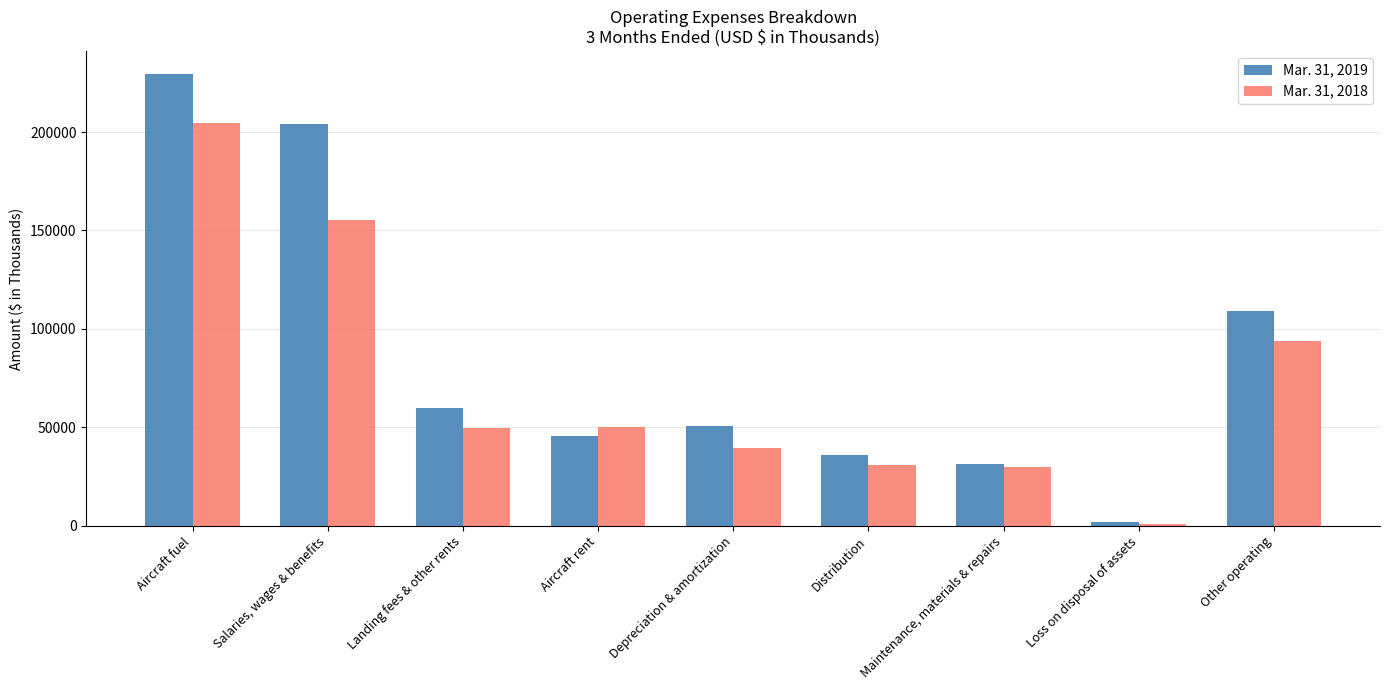

How many bars are there in each group?

2